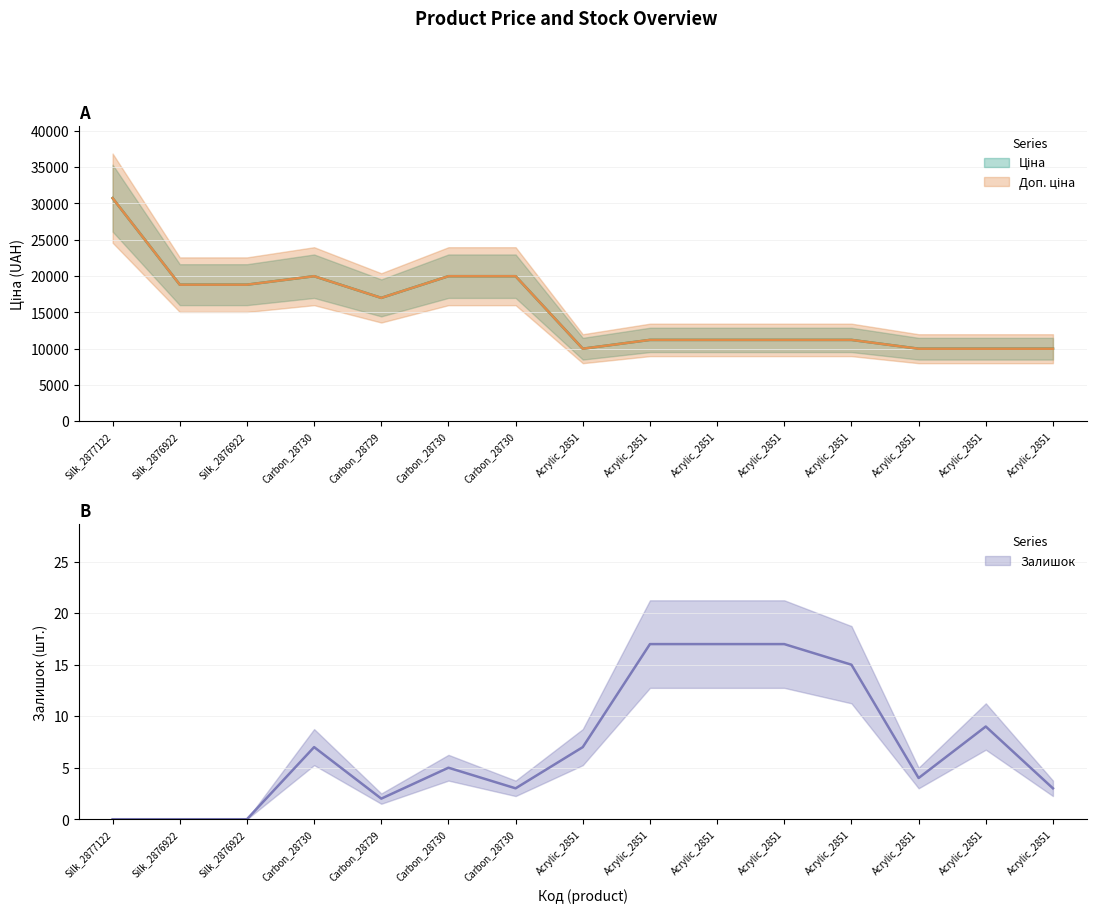

Rank the categories by Доп. ціна value from lowest to highest.

Acrylic_2851, Acrylic_2851, Acrylic_2851, Acrylic_2851, Acrylic_2851, Acrylic_2851, Acrylic_2851, Acrylic_2851, Carbon_28729, Silk_2876922, Silk_2876922, Carbon_28730, Carbon_28730, Carbon_28730, Silk_2877122